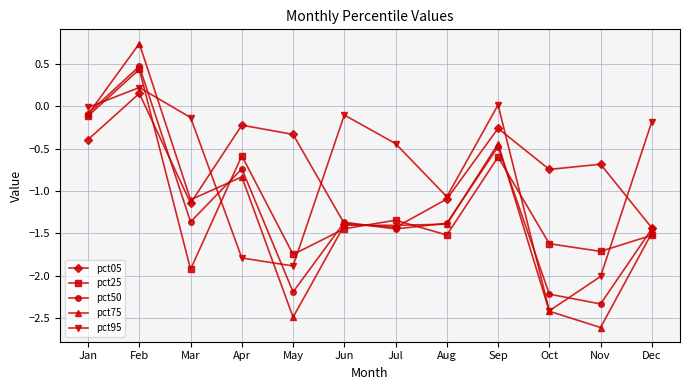

Where is pct05 nearest to the value 0?

Feb